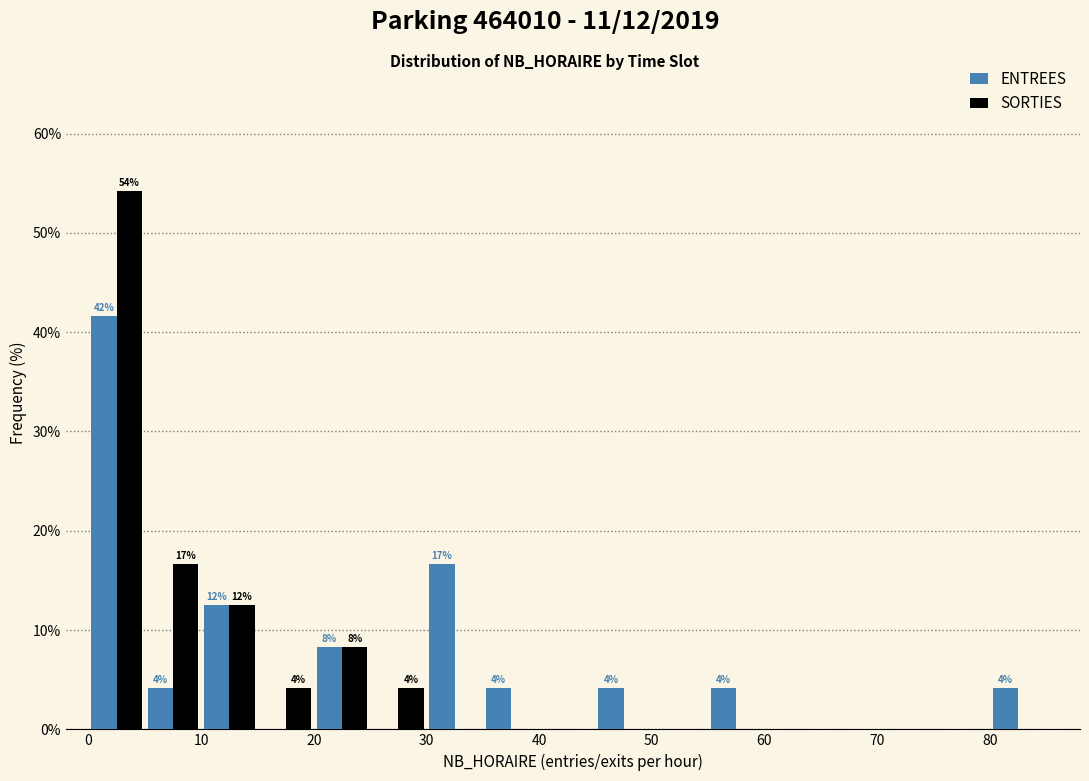

In the ENTREES series, which range on the x-axis has the tallest bar?

0 to 5